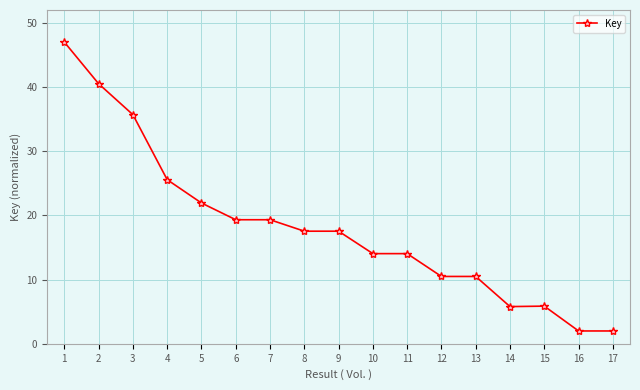

At which category does the chart reach its peak across all series?

1